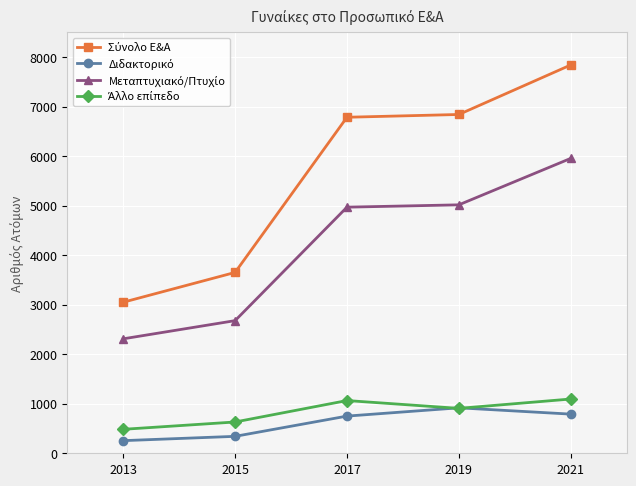

What is the difference between the highest and lowest values at 2019?

5936